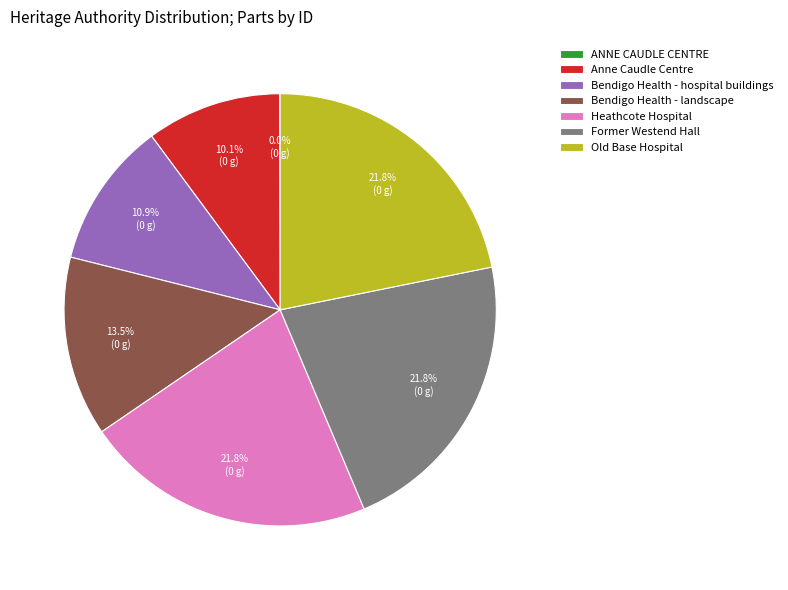

Does Bendigo Health - hospital buildings represent more than half of the total?

No